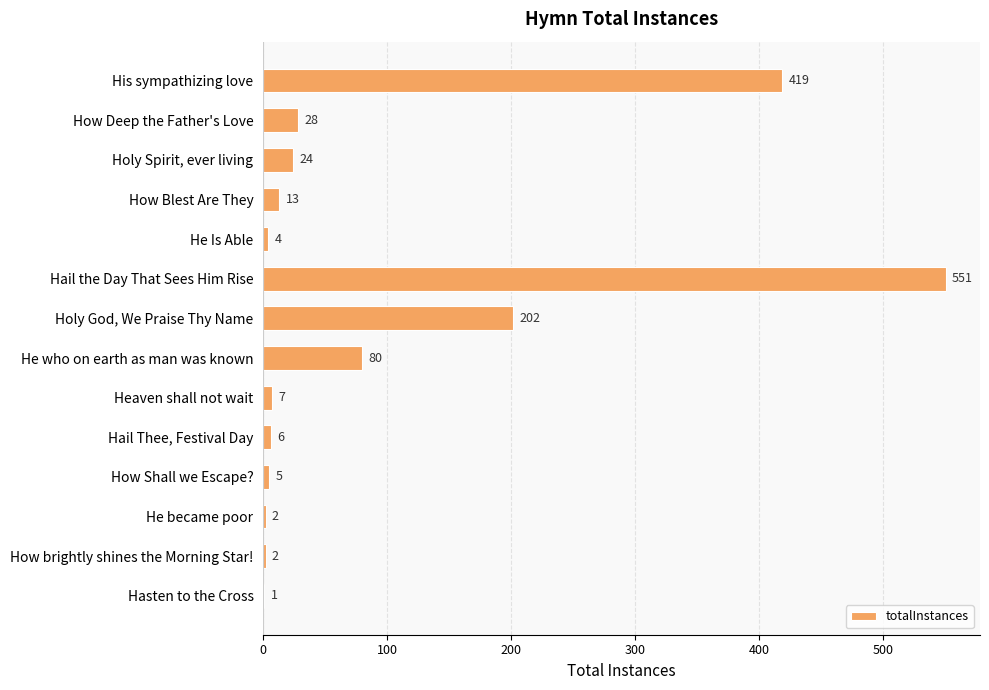

Where is the data nearest to the value 276?

Holy God, We Praise Thy Name